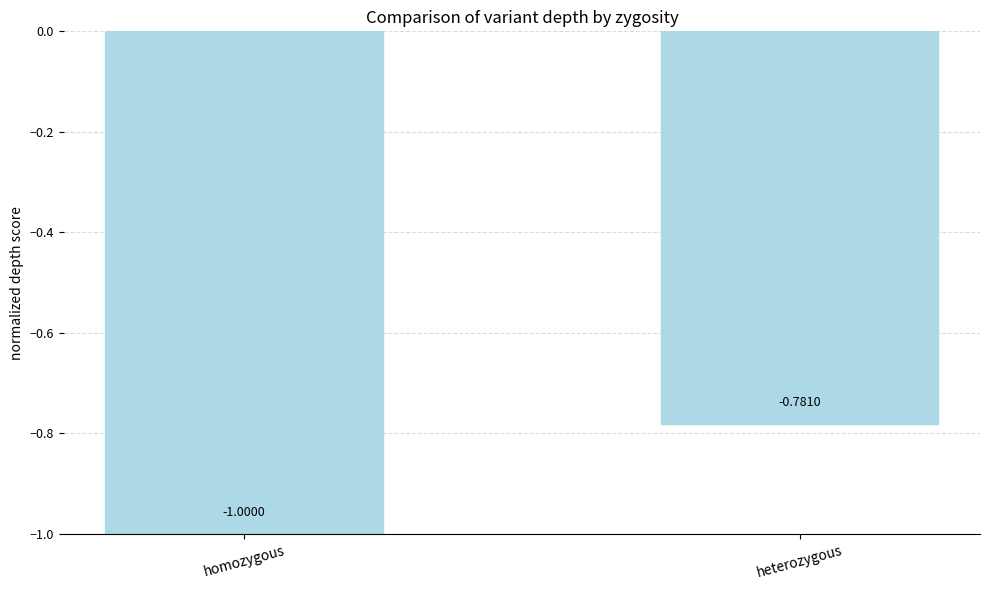

Which category has the lowest value across all series?

homozygous